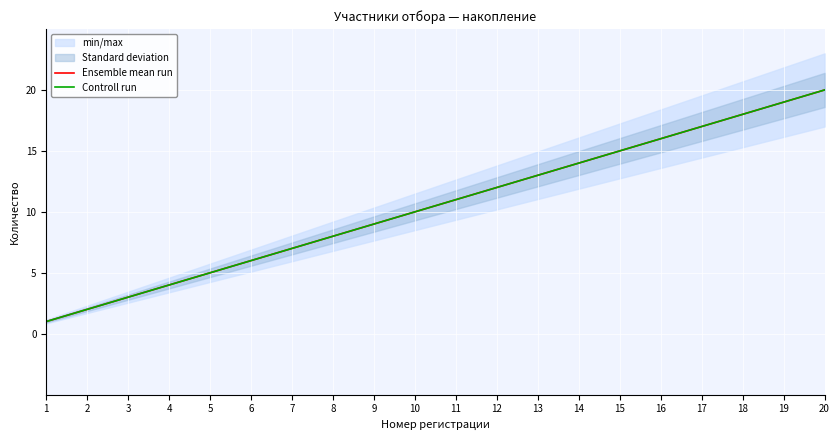

Which series has the largest total across all categories?

Ensemble mean run